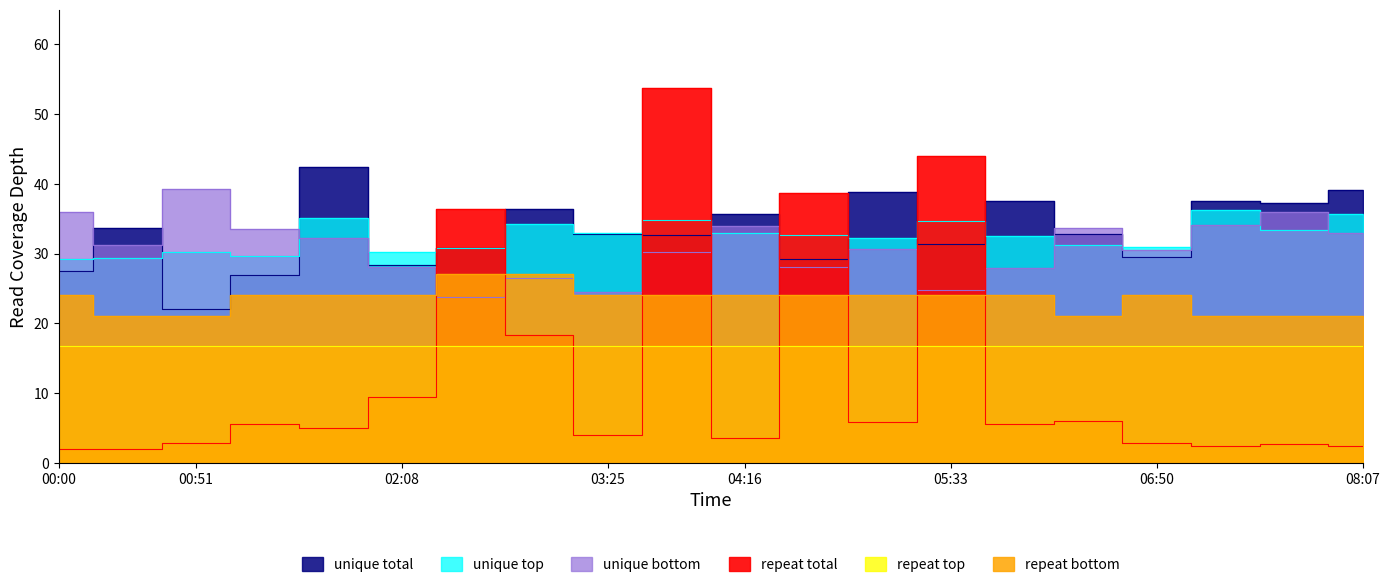

At how many categories does at least one series exceed 30?

20